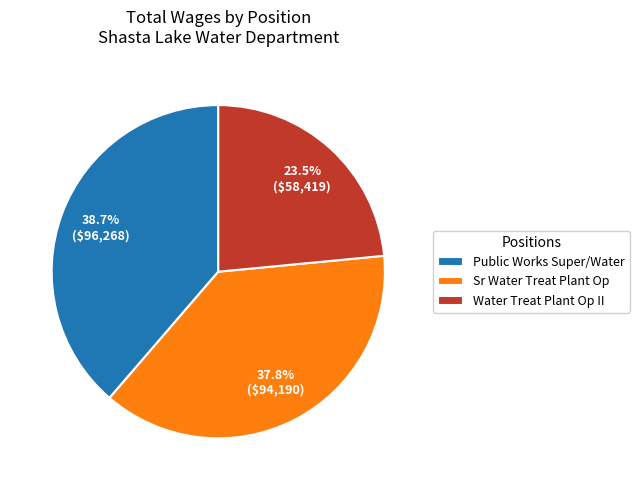

Rank the categories by value from highest to lowest.

Public Works Super/Water, Sr Water Treat Plant Op, Water Treat Plant Op II